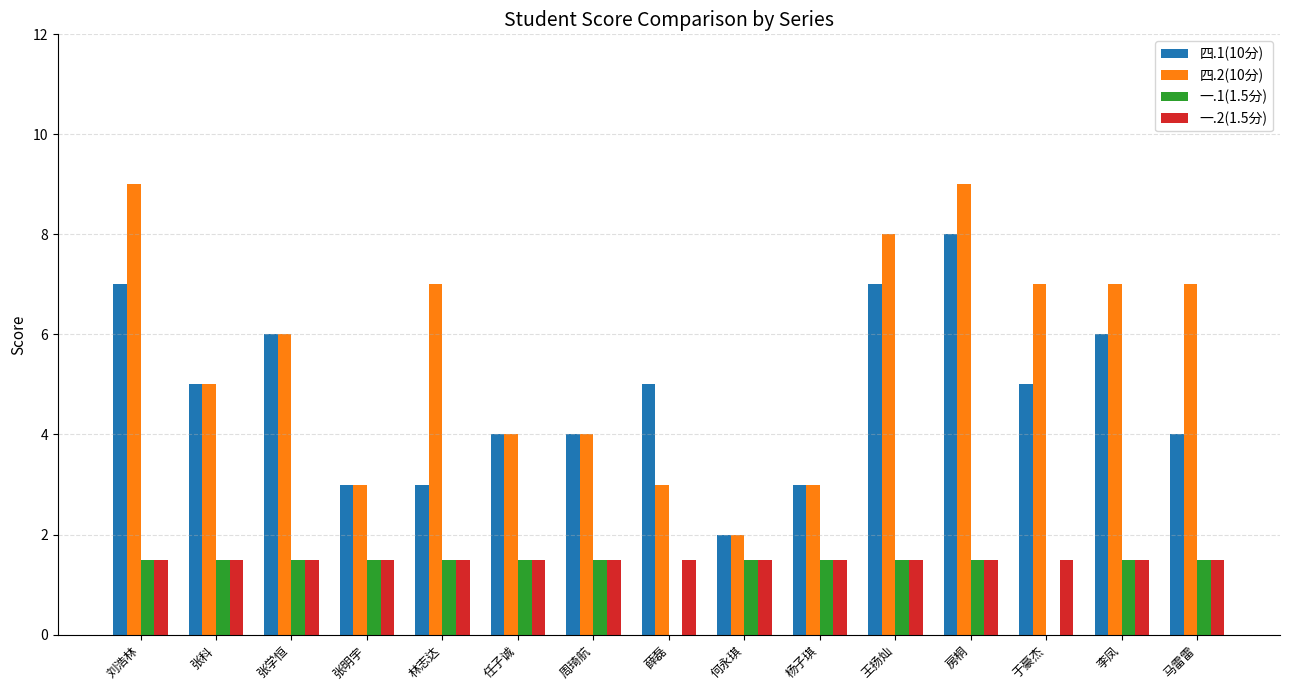

What is the total value across all series at 李凤?

16.0